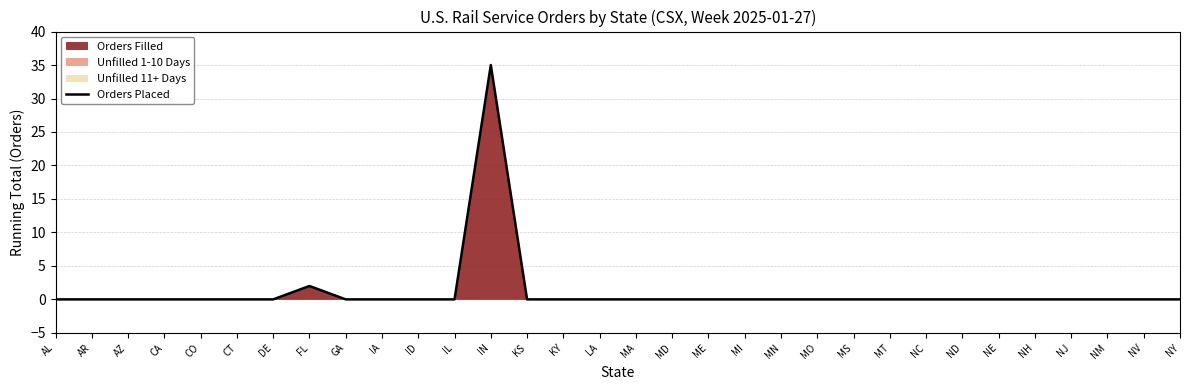

What is the average value?

1